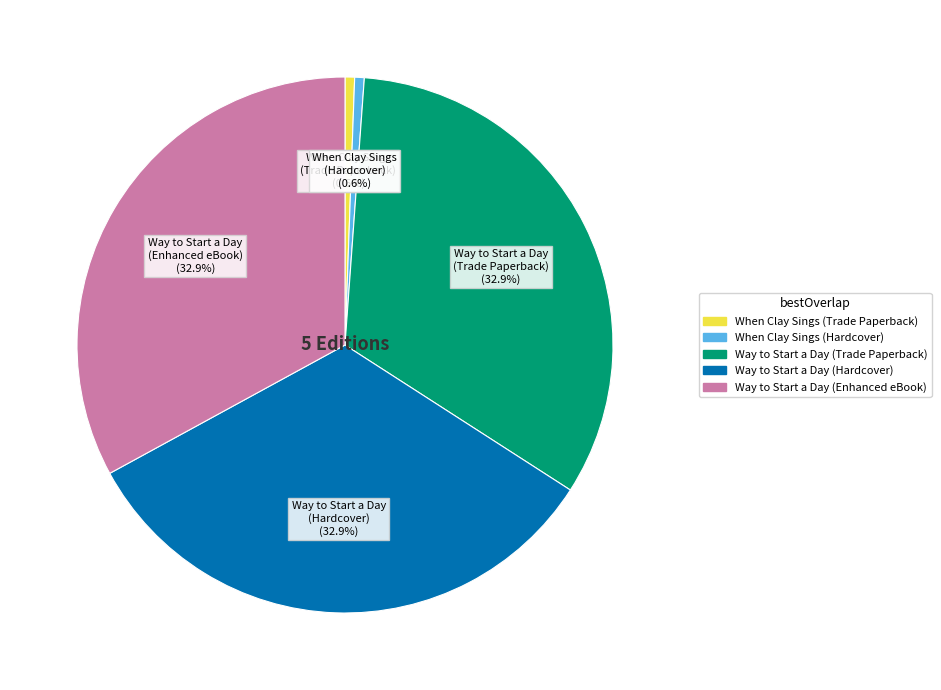

True or false: Way to Start a Day (Hardcover) accounts for 33% of the total.

True